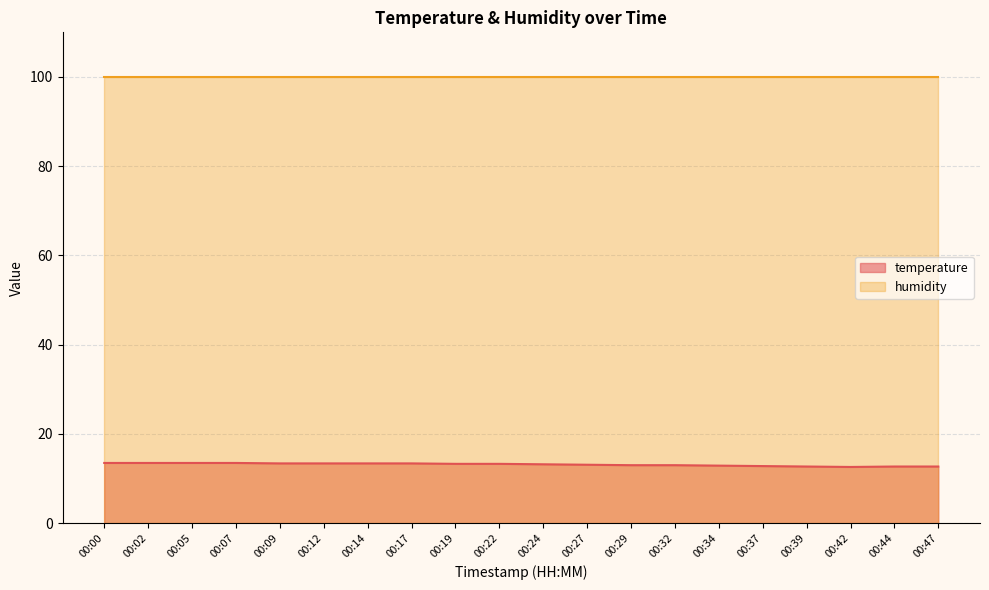

Rank the categories by value from highest to lowest.

00:00, 00:02, 00:05, 00:07, 00:09, 00:12, 00:14, 00:17, 00:19, 00:22, 00:24, 00:27, 00:29, 00:32, 00:34, 00:37, 00:39, 00:44, 00:47, 00:42